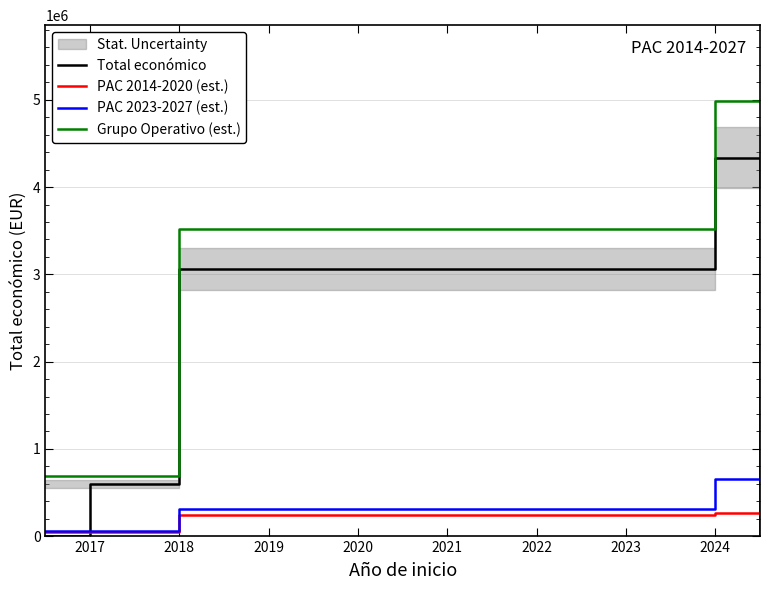

What is the highest value of the PAC 2023-2027 (est.) series?

650643.6